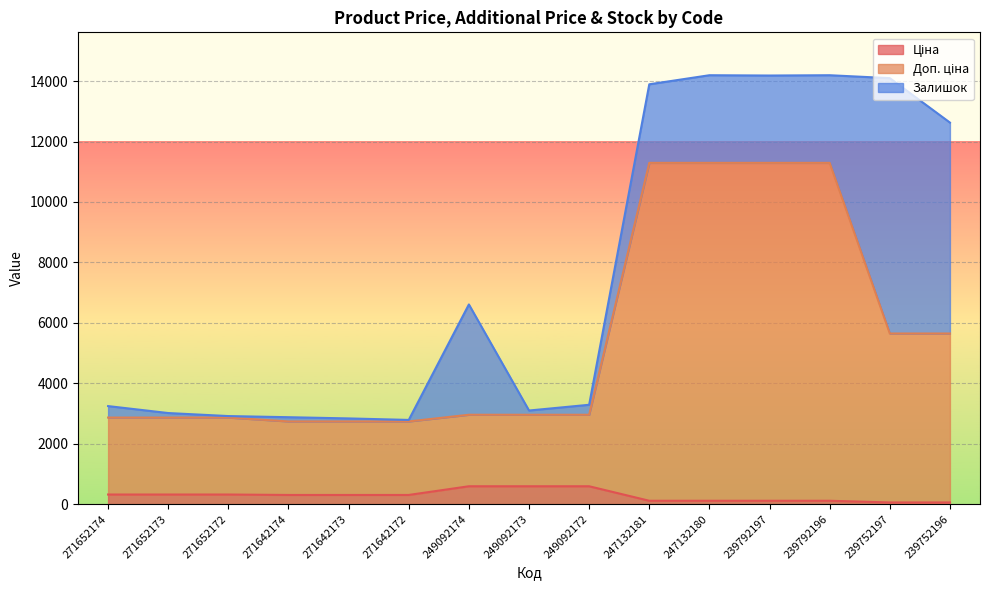

What is the smallest value displayed?

55.9